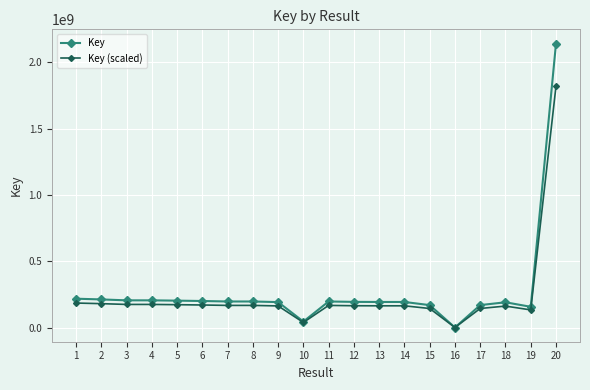

What is the value of the Key (scaled) point at the 9th from the left?

163462359.3